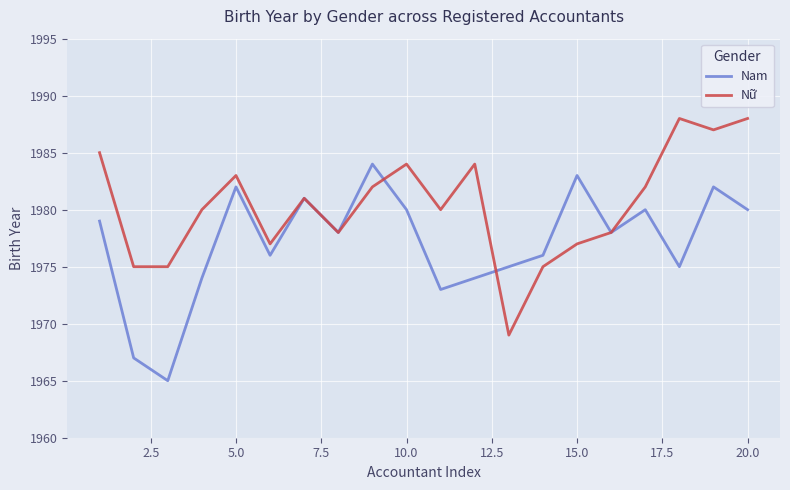

List the series in order of their overall mean, highest first.

Nữ, Nam